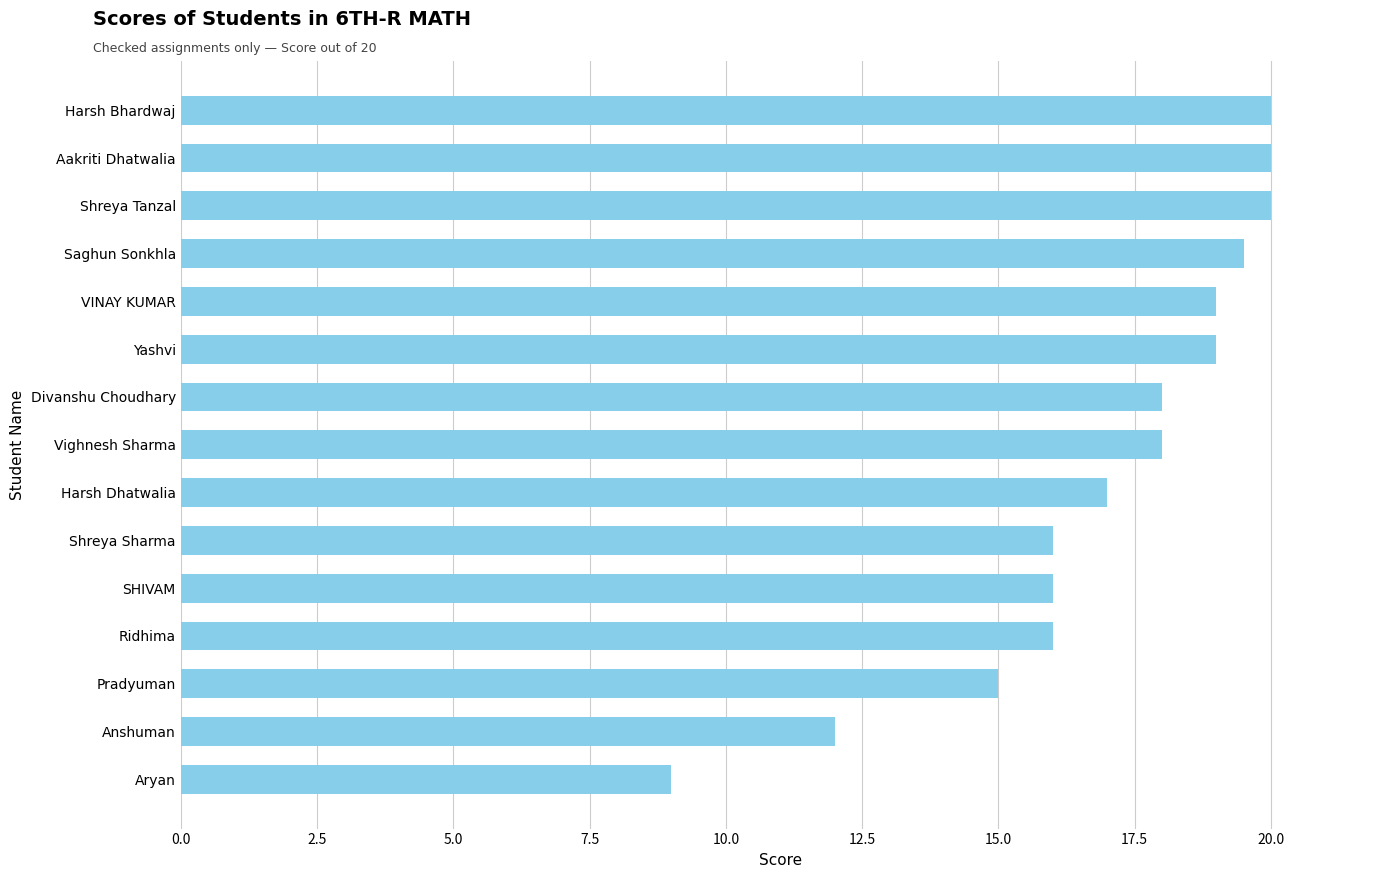

How many data points does each series have?

15